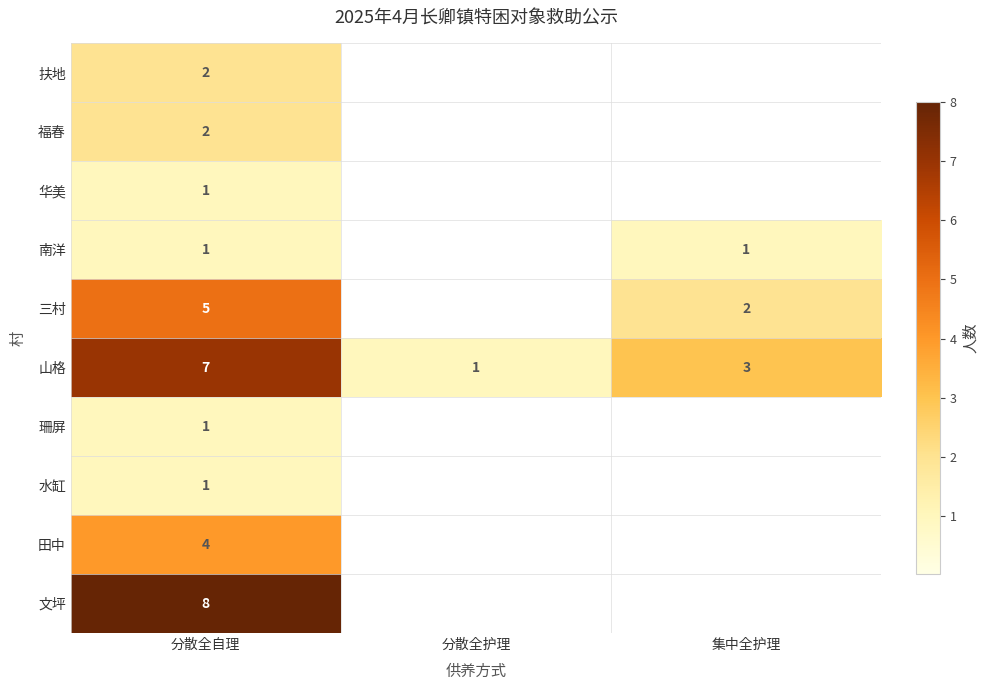

The value of 扶地 at 分散全自理 is 3. True or false?

False